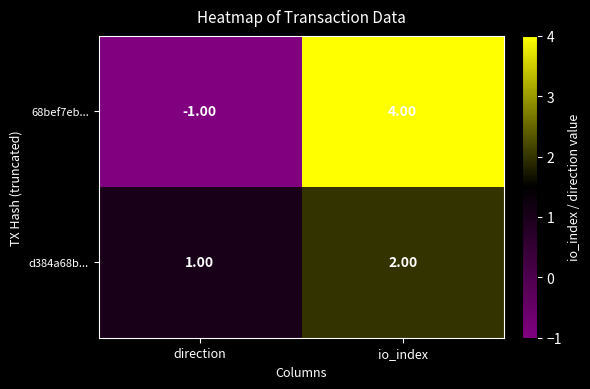

List the labels in order of 68bef7eb... value, largest first.

io_index, direction